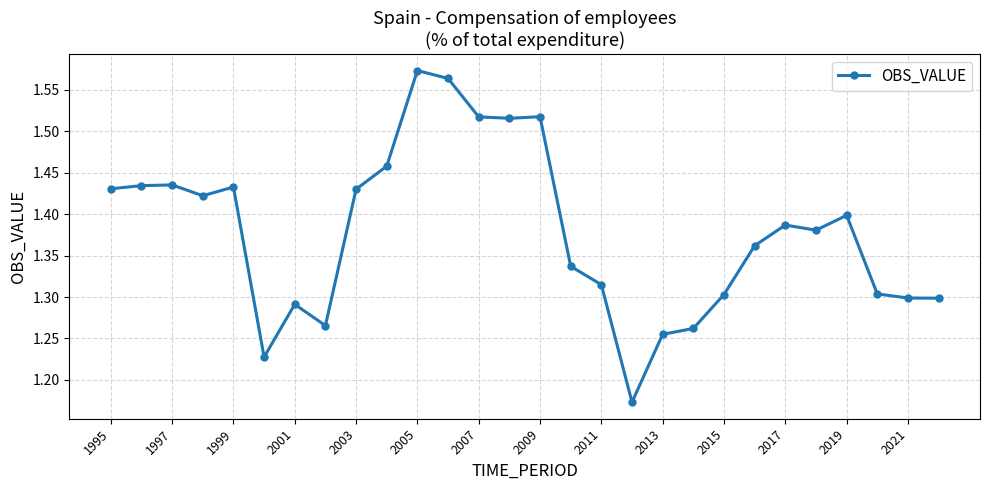

What is the difference between the maximum and minimum values?

0.4